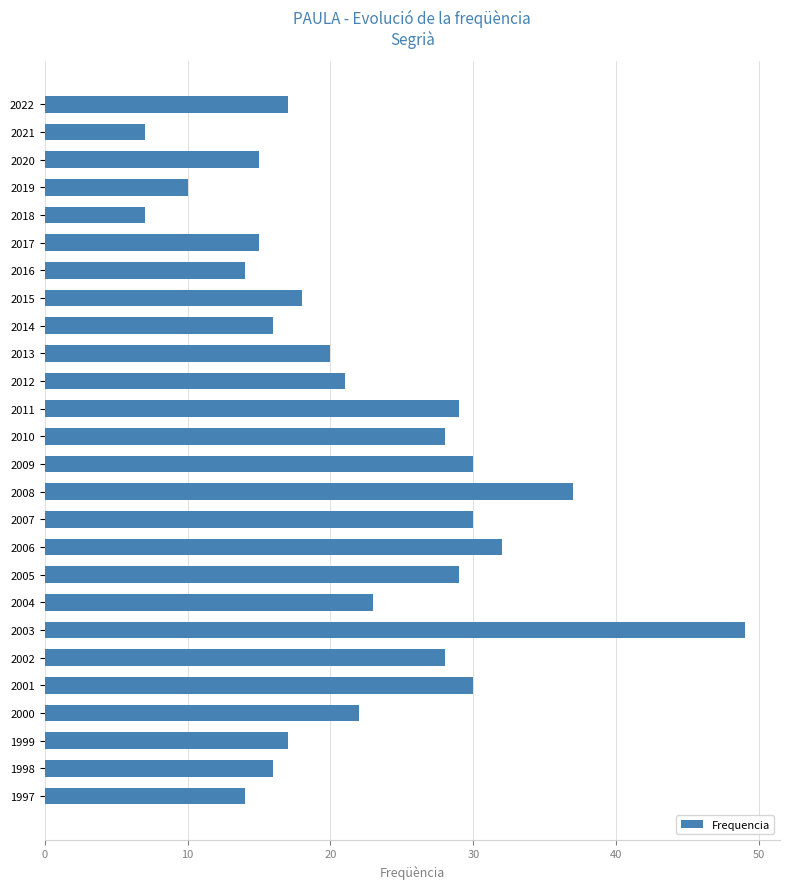

Reading top to bottom, transcribe all the data shown in this chart.

2022=17	2021=7	2020=15	2019=10	2018=7	2017=15	2016=14	2015=18	2014=16	2013=20	2012=21	2011=29	2010=28	2009=30	2008=37	2007=30	2006=32	2005=29	2004=23	2003=49	2002=28	2001=30	2000=22	1999=17	1998=16	1997=14